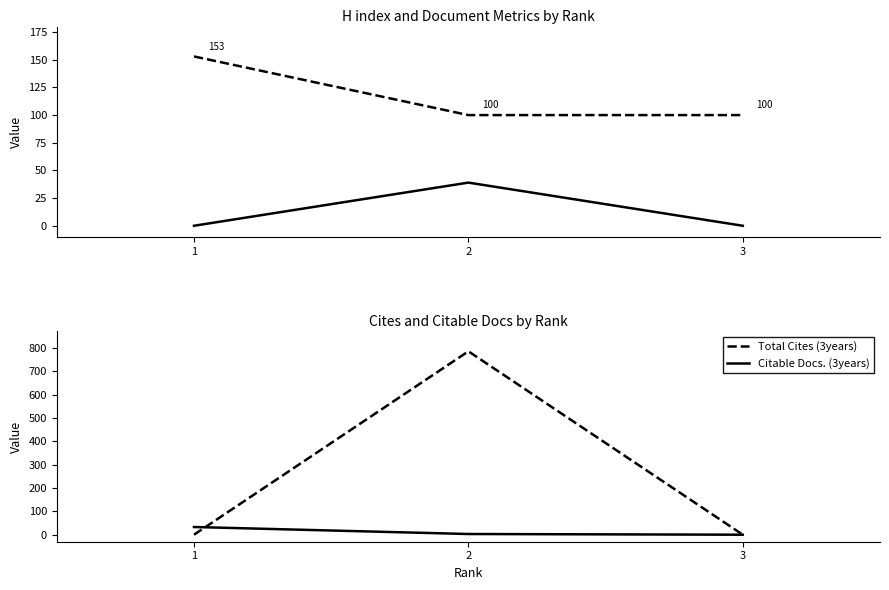

What is the highest value of the Citable Docs. (3years) series?

33